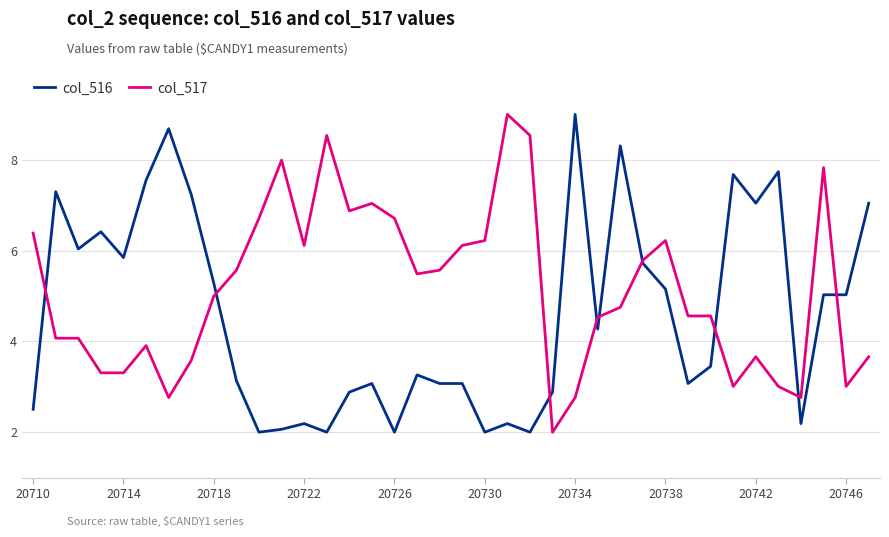

Is this an area chart (filled region under the line)?

No